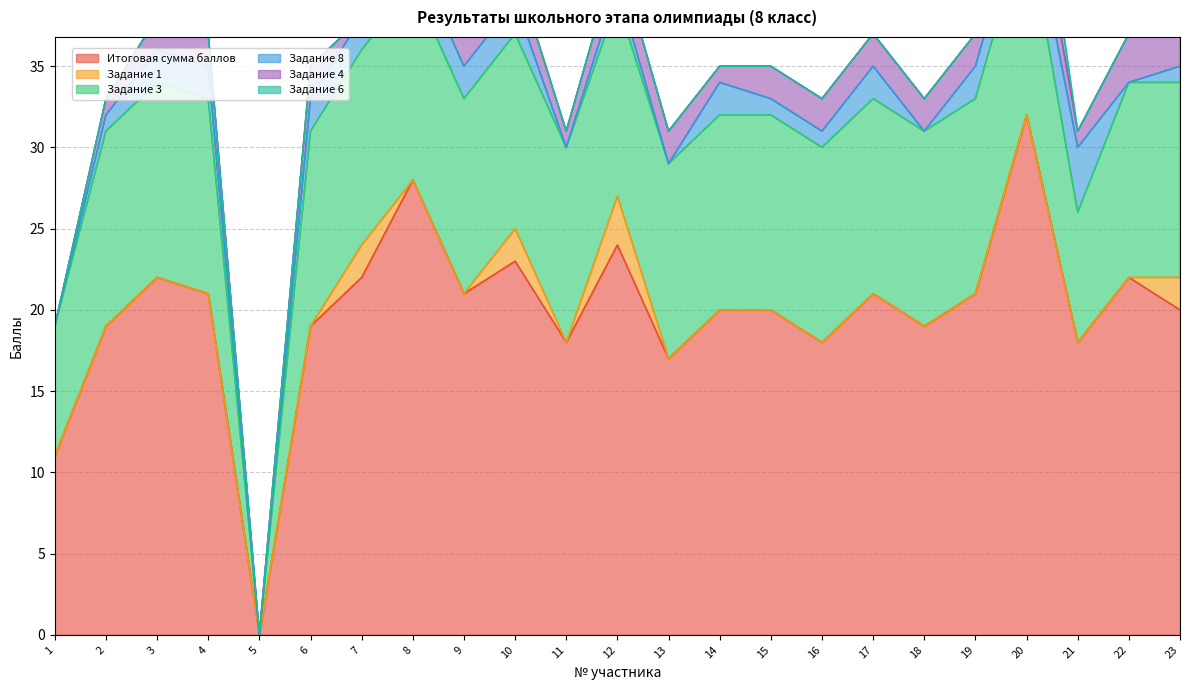

The Итоговая сумма баллов series shows 11 at 1. True or false?

True